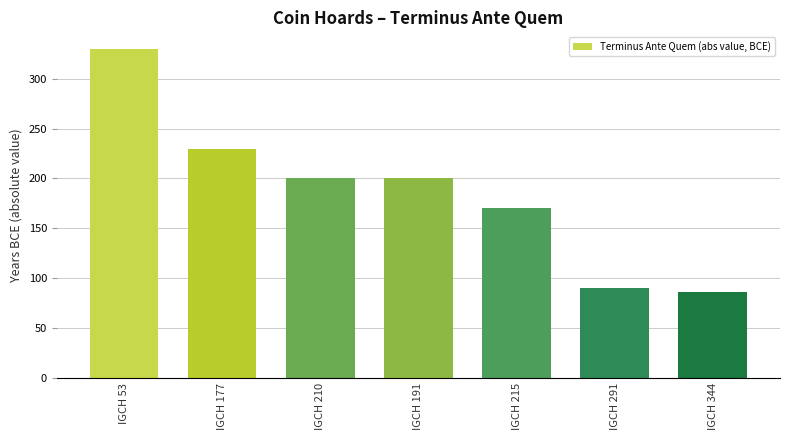

At which category does the chart reach its peak across all series?

IGCH 53